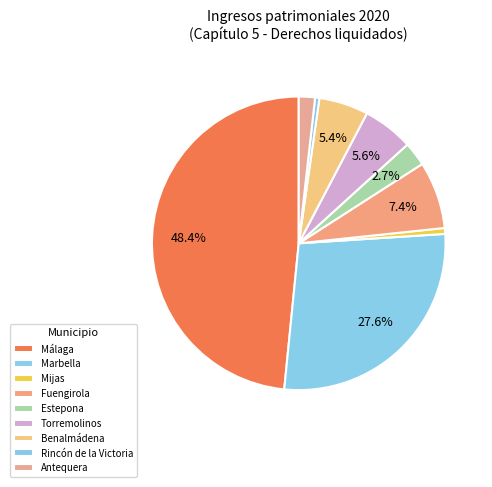

Is Mijas the majority of the pie?

No